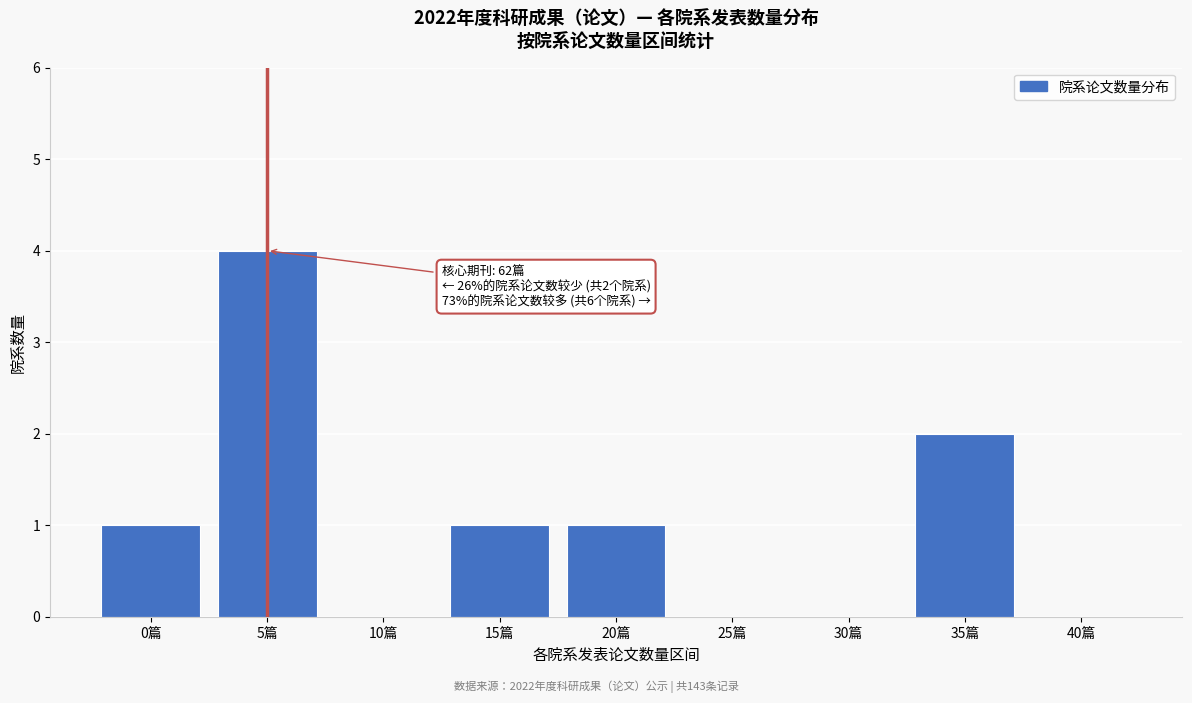

Reading right to left, transcribe all the data shown in this chart.

40篇=0	35篇=2	30篇=0	25篇=0	20篇=1	15篇=1	10篇=0	5篇=4	0篇=1